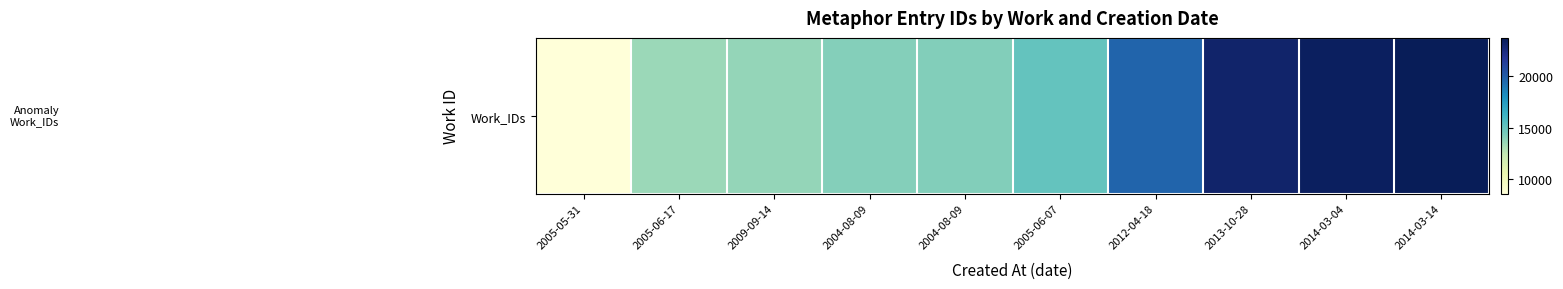

Reading left to right, extract all data points from this chart.

2005-05-31=8608	2005-06-17=13531	2009-09-14=13740	2004-08-09=14137	2004-08-09=14159	2005-06-07=15095	2012-04-18=19697	2013-10-28=23105	2014-03-04=23440	2014-03-14=23723